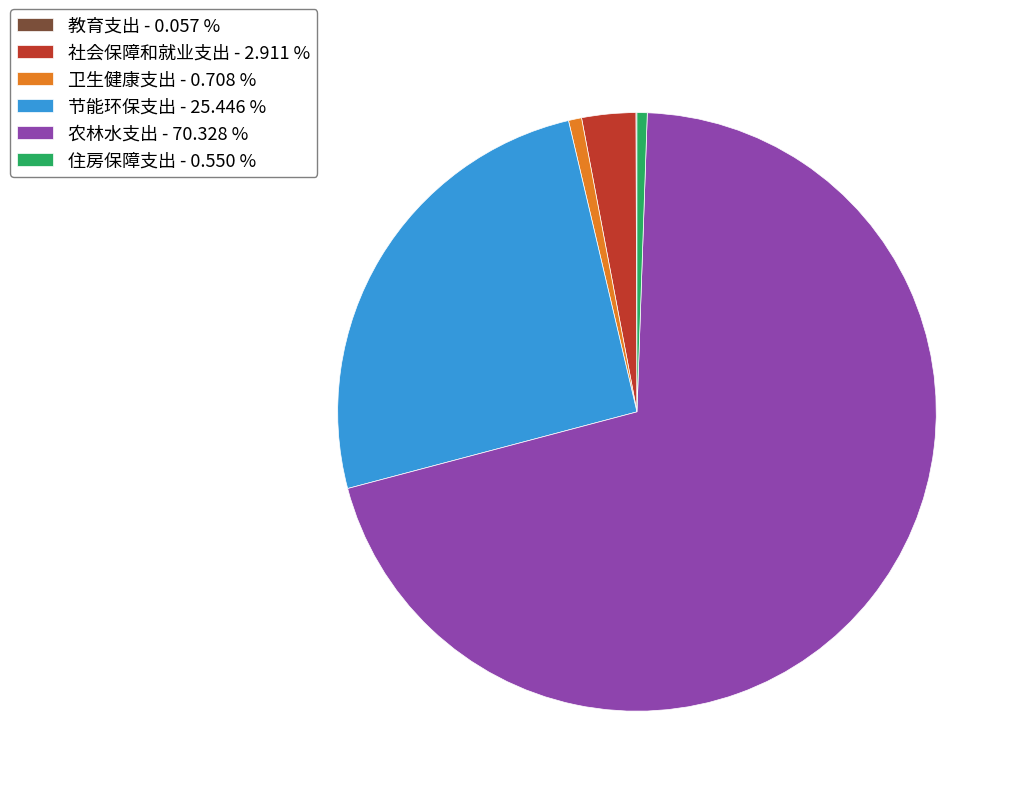

Does any single category account for the majority?

Yes